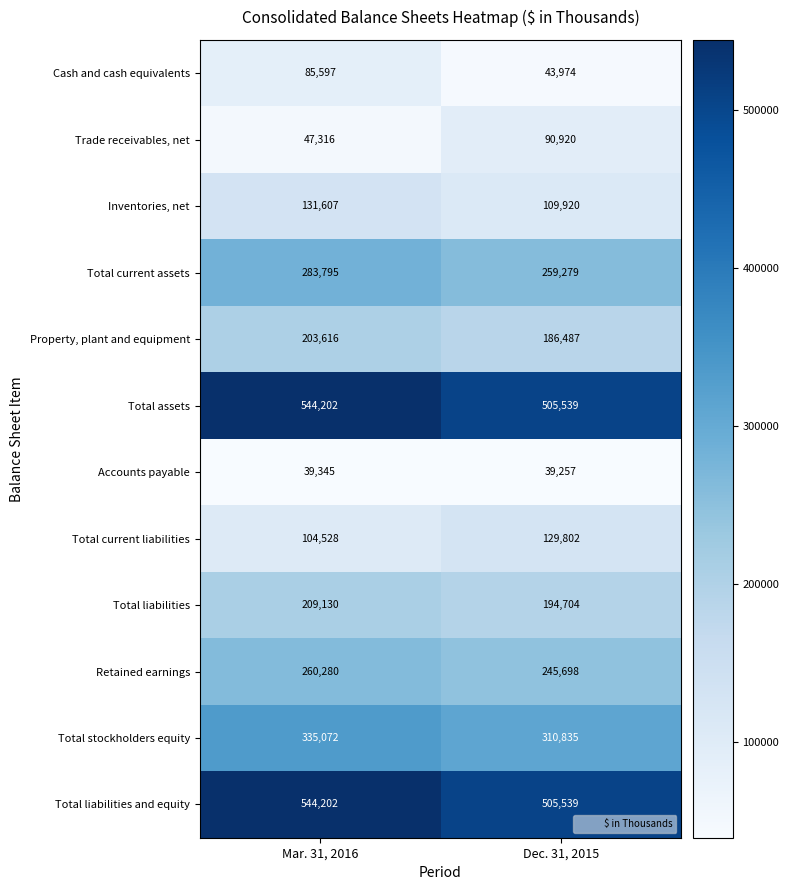

What is the difference between the maximum and minimum values in the Inventories, net series?

21687